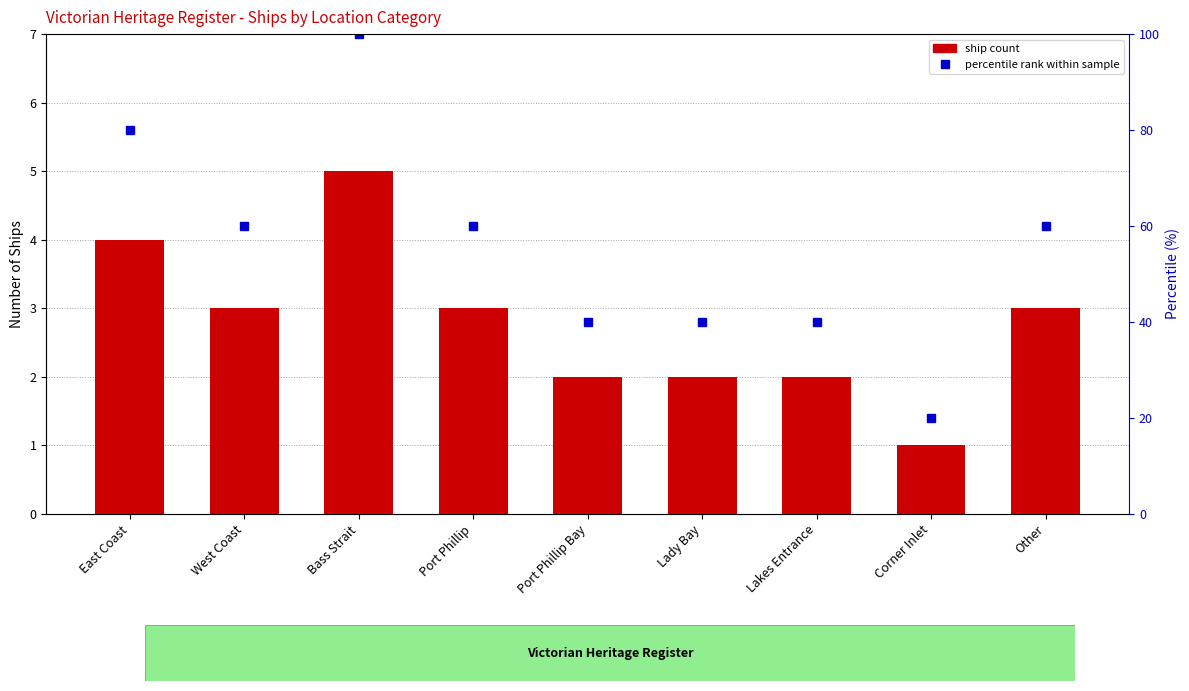

The percentile rank within sample series shows 60 at Port Phillip. True or false?

True